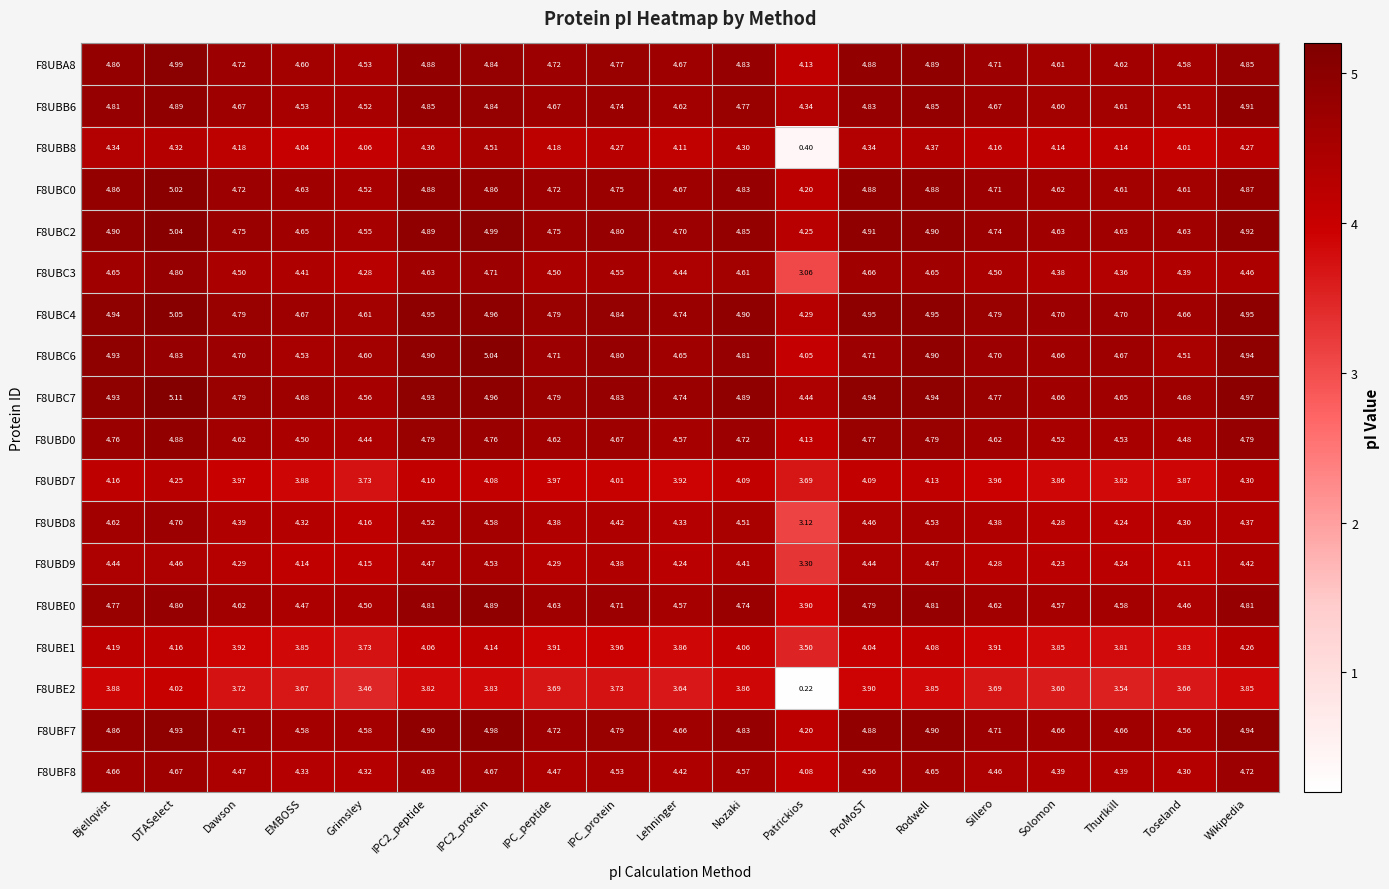

At which category does the chart reach its peak across all series?

DTASelect